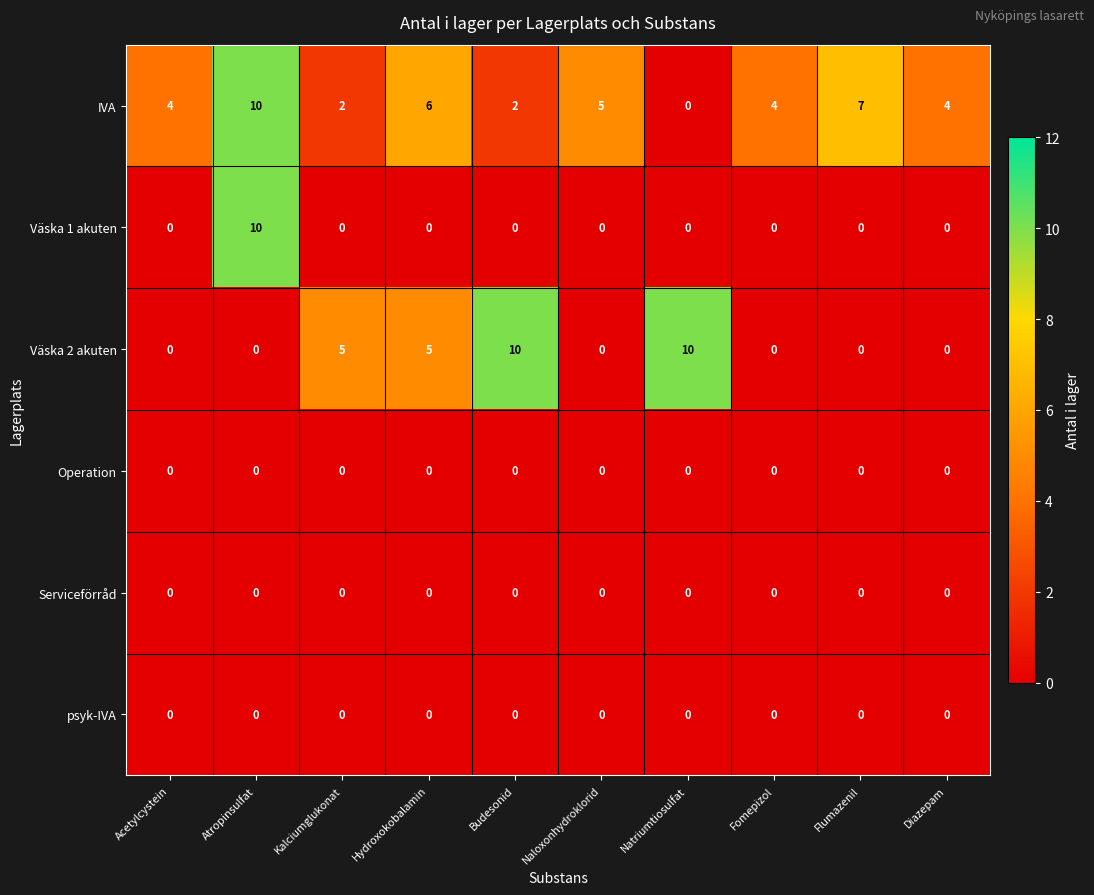

What is the maximum value shown in the chart?

10